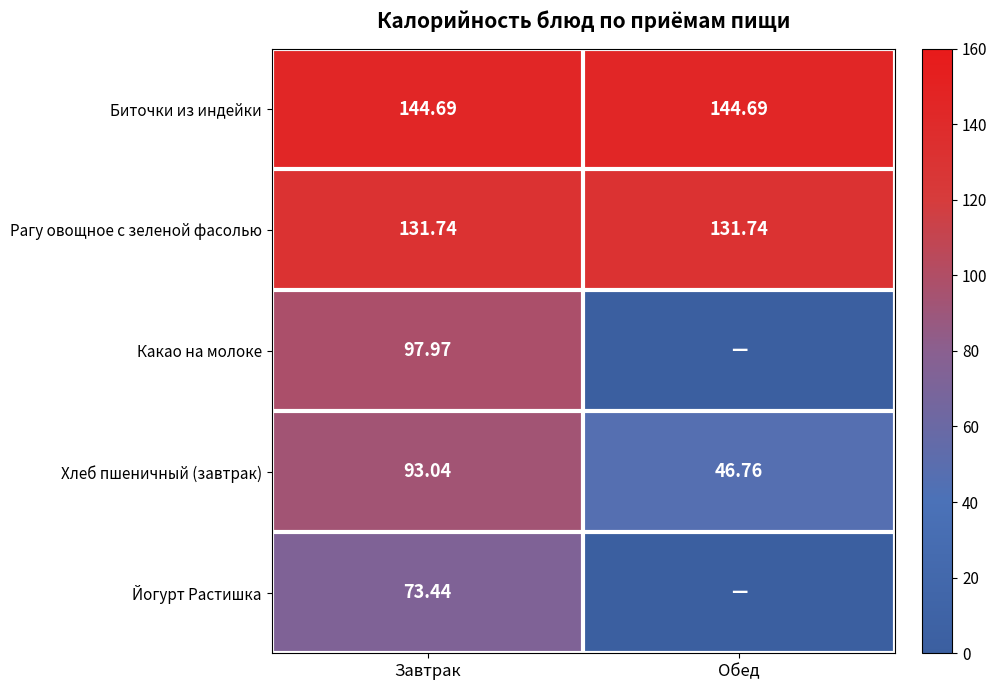

At Завтрак, list the series in order from smallest to largest.

Йогурт Растишка, Хлеб пшеничный (завтрак), Какао на молоке, Рагу овощное с зеленой фасолью, Биточки из индейки